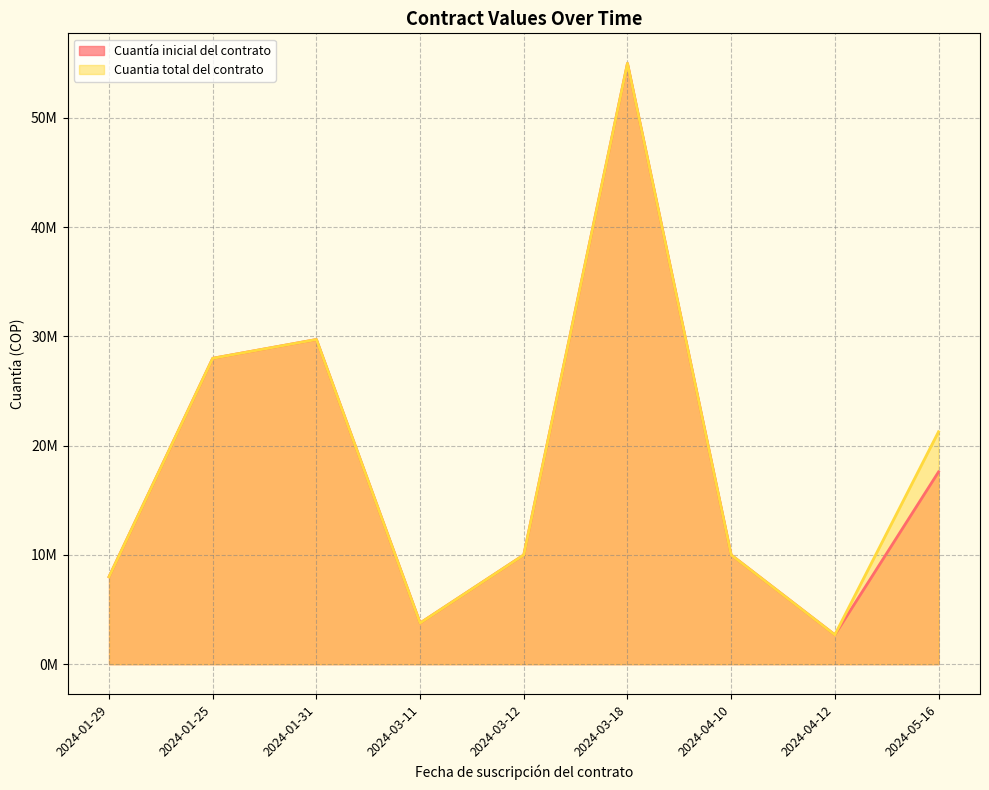

True or false: Cuantia total del contrato and Cuantía inicial del contrato cross at least once.

False